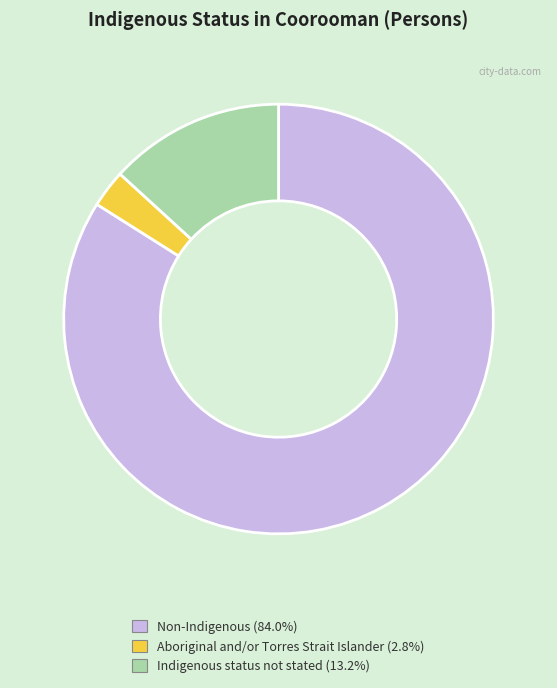

Is there a majority slice in this chart?

Yes